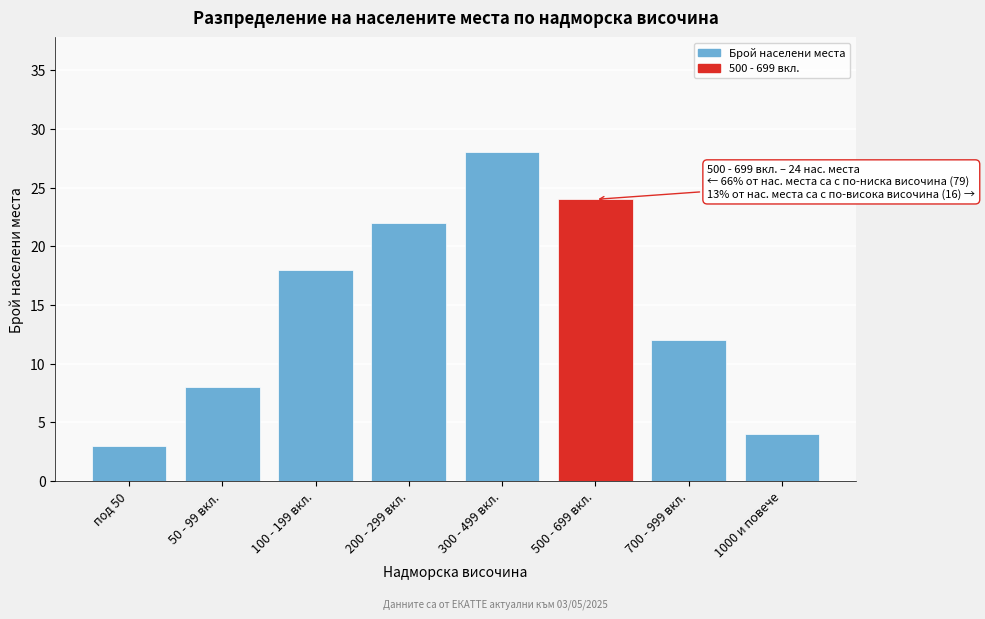

Reading right to left, what are all the values shown in this chart?

4	12	24	28	22	18	8	3